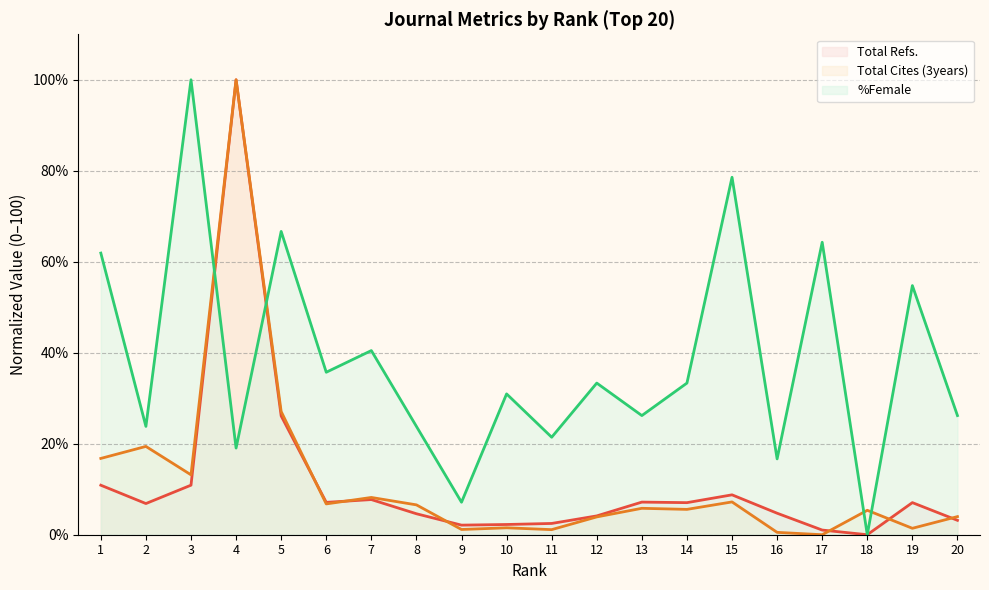

The %Female series shows 16.7 at 16. True or false?

True